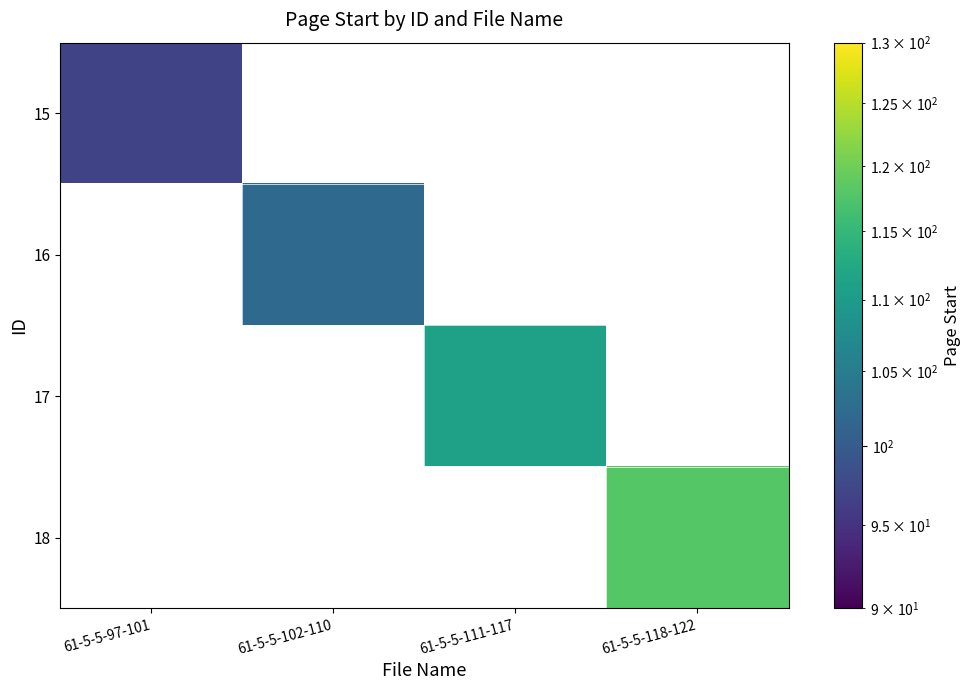

At 61-5-5-102-110, list the series in order from smallest to largest.

15, 16, 17, 18